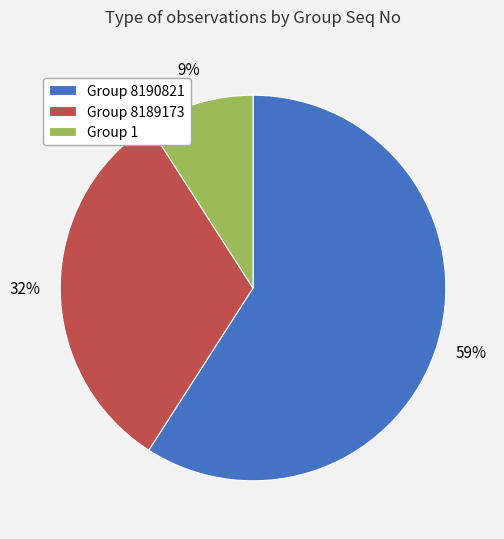

What is the majority slice?

Group 8190821